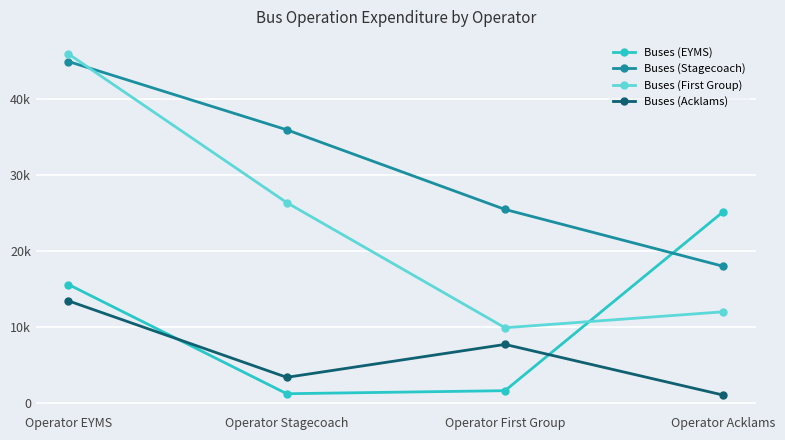

True or false: Buses (Stagecoach) and Buses (Acklams) intersect in this chart.

False